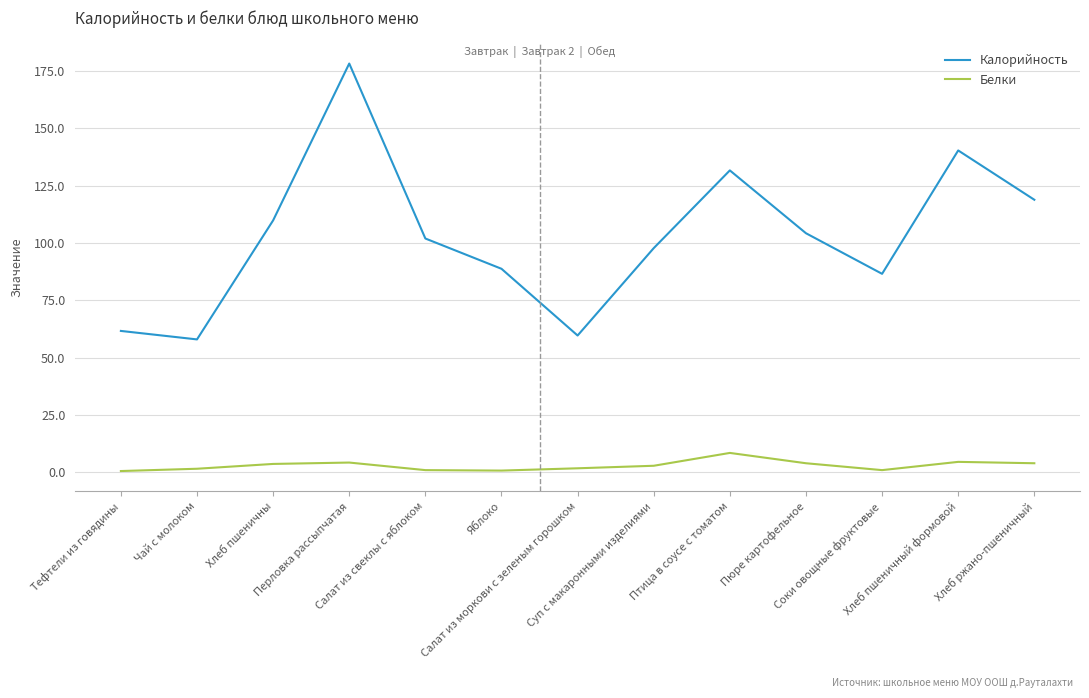

What is the approximate value of Белки at Хлеб пшеничный формовой?

4.6